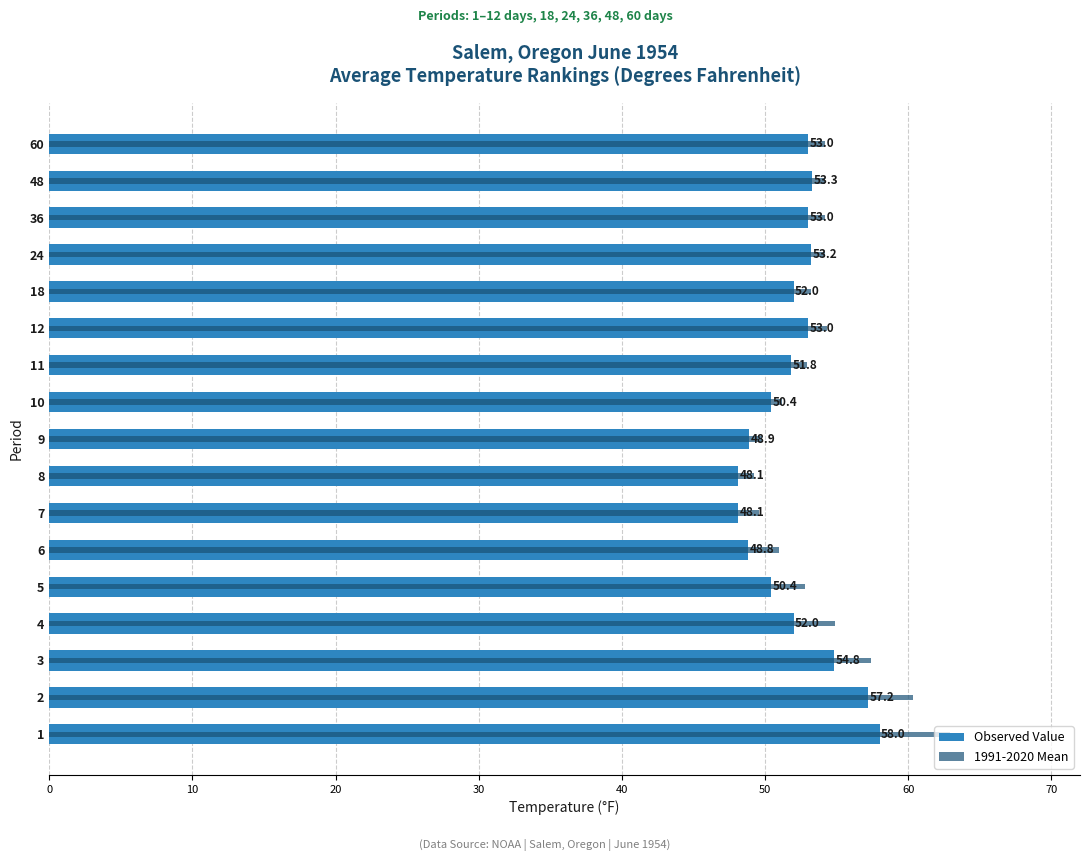

What are all the series names shown in the legend?

Observed Value, 1991-2020 Mean